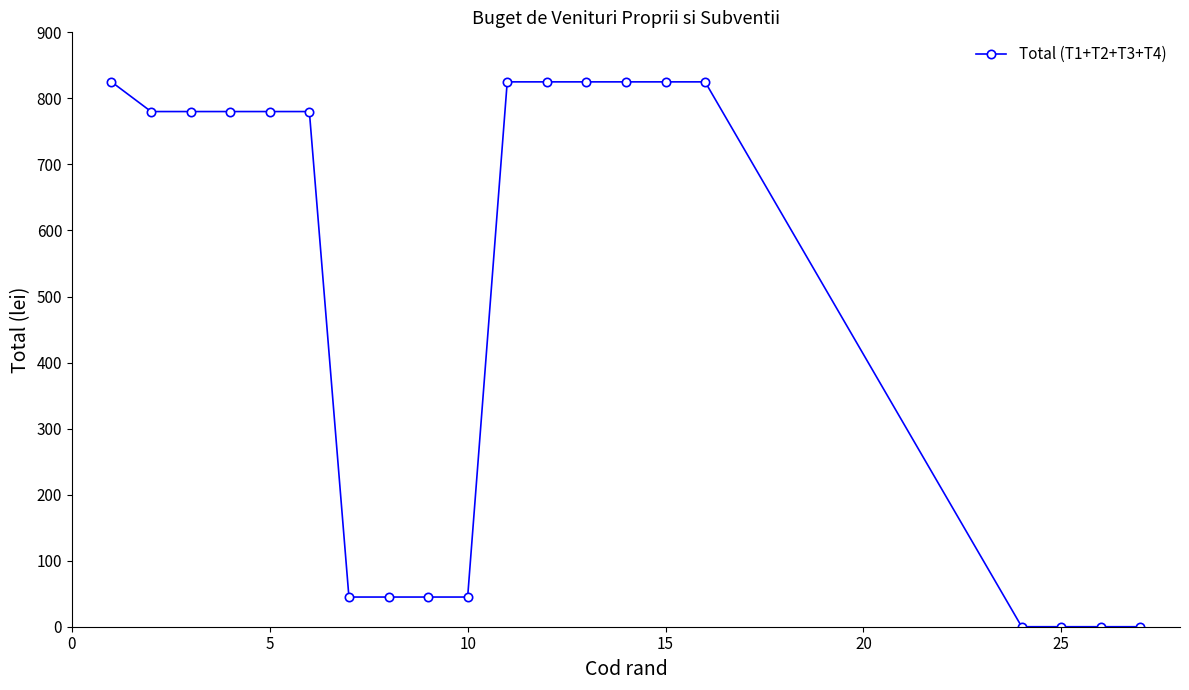

What is the sum of all values?

9855.1